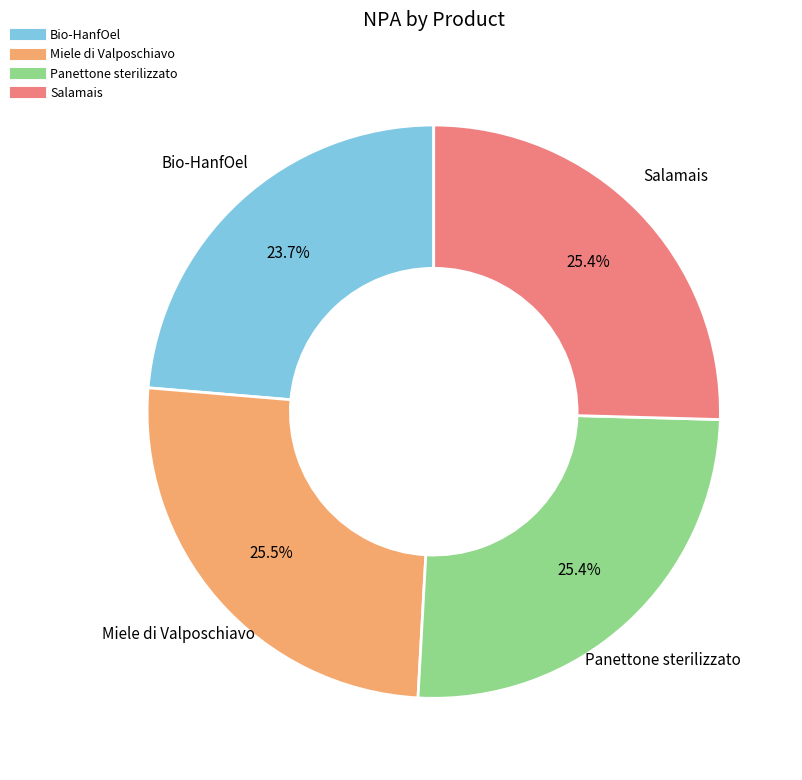

Is Miele di Valposchiavo the majority of the pie?

No